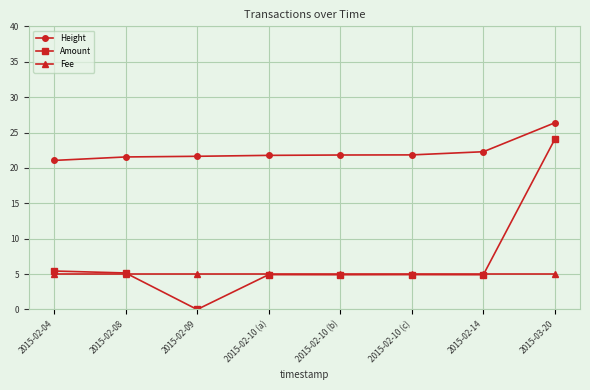

True or false: Fee and Height cross at least once.

False